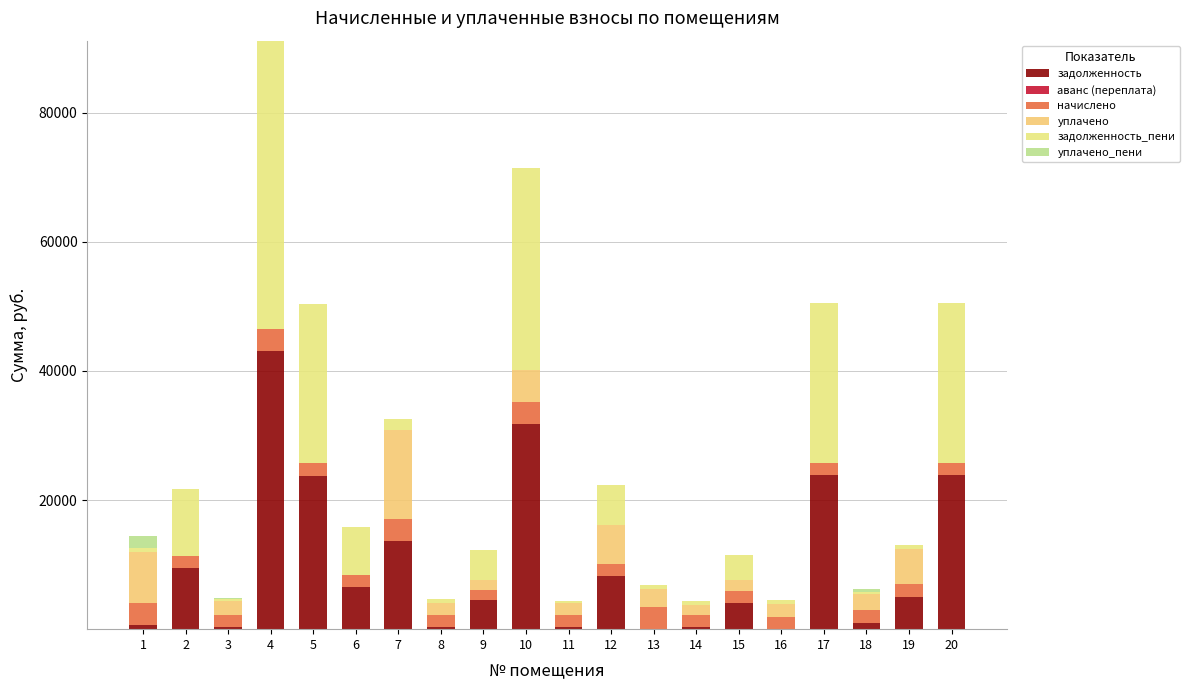

How many distinct data groups are displayed?

6